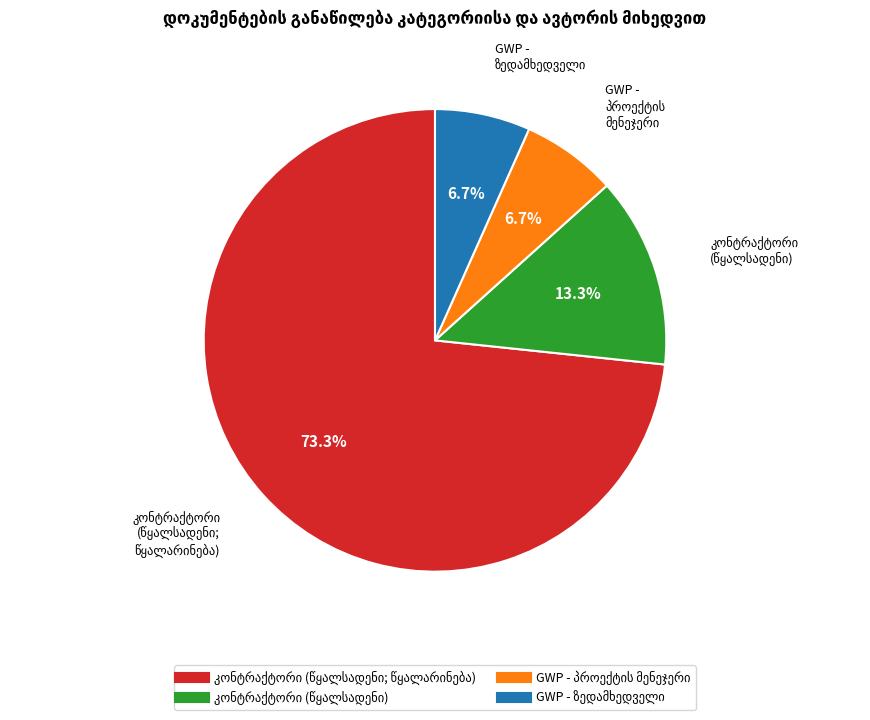

Is there any slice that represents more than half of the pie?

Yes